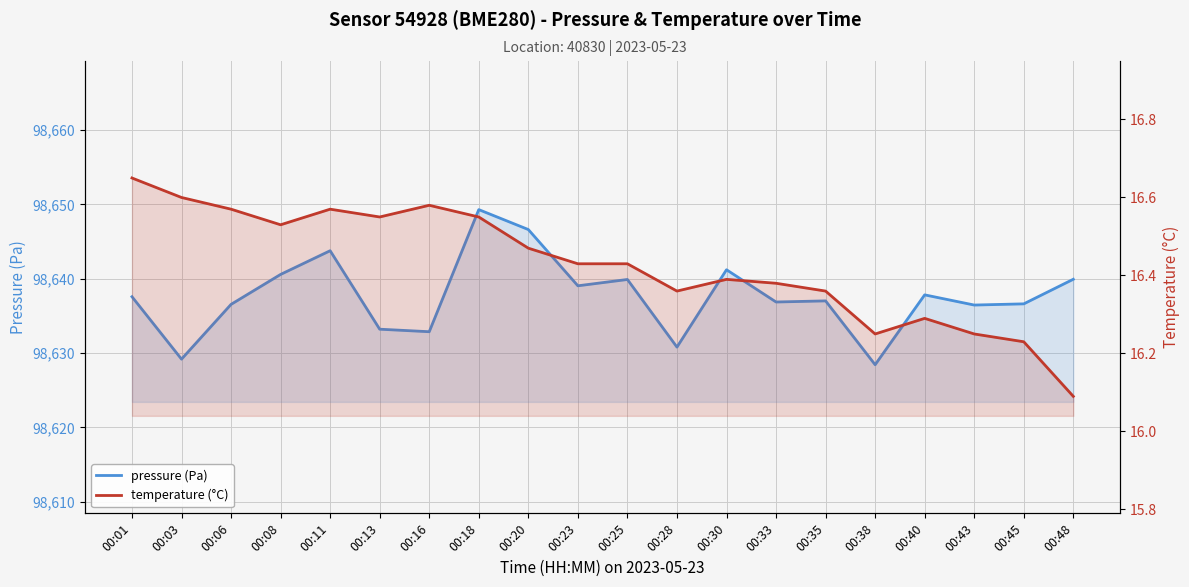

Which series has the widest spread of values?

pressure (Pa)